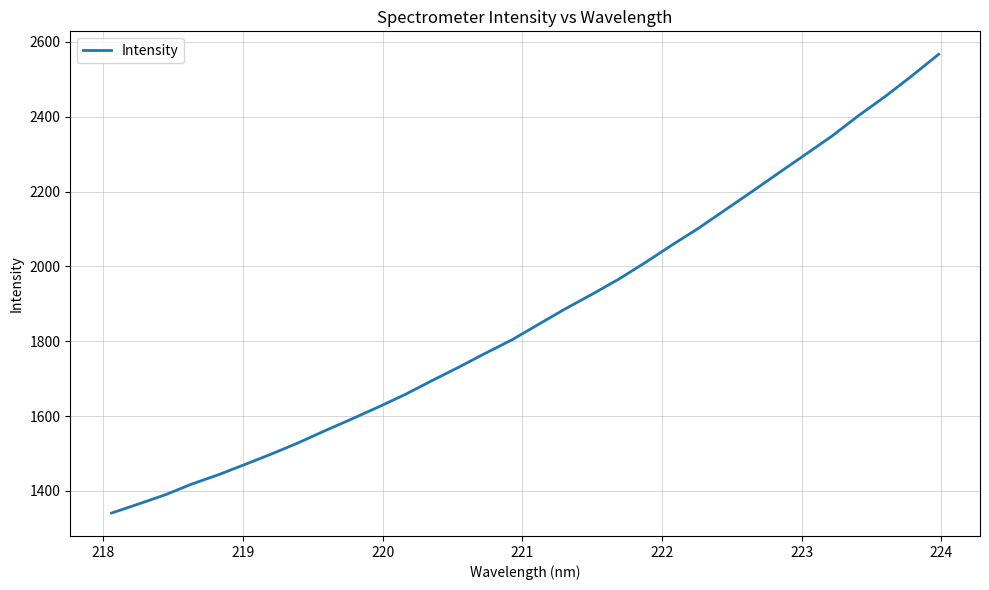

What is the difference between the maximum and minimum values?

1225.7